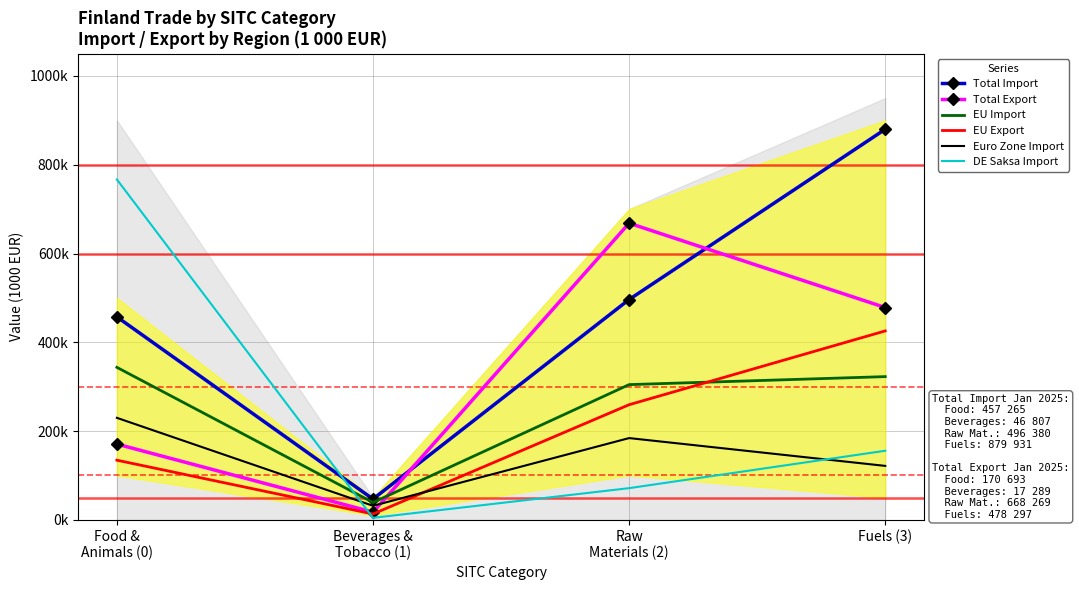

List the labels in order of DE Saksa Import value, largest first.

Food &
Animals (0), Fuels (3), Raw
Materials (2), Beverages &
Tobacco (1)